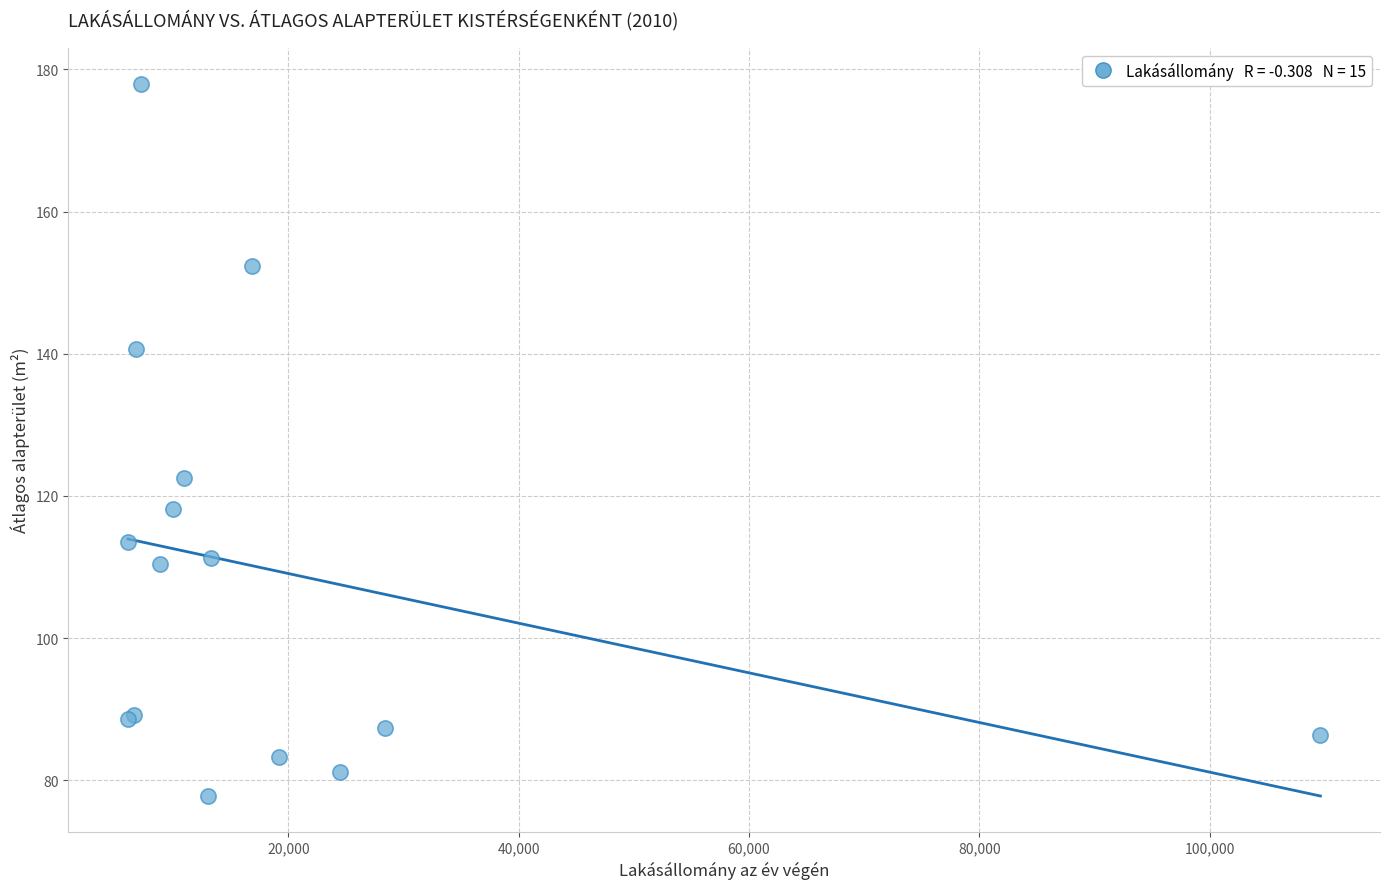

What Y value in the scatter plot is closest to 127?

122.5